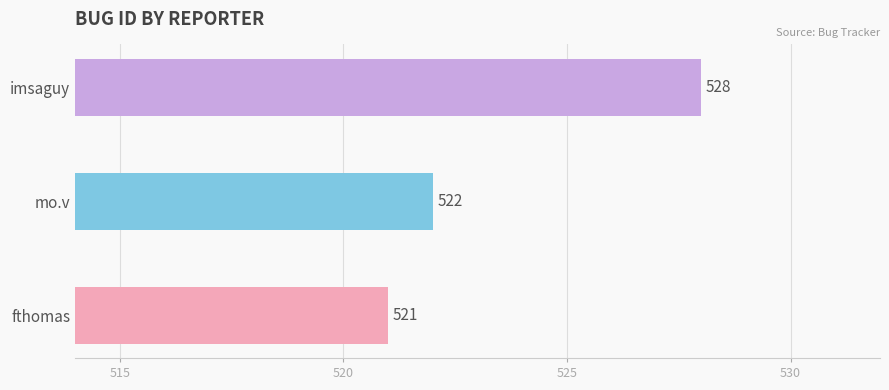

What is the sum of the values at fthomas and imsaguy?

1049